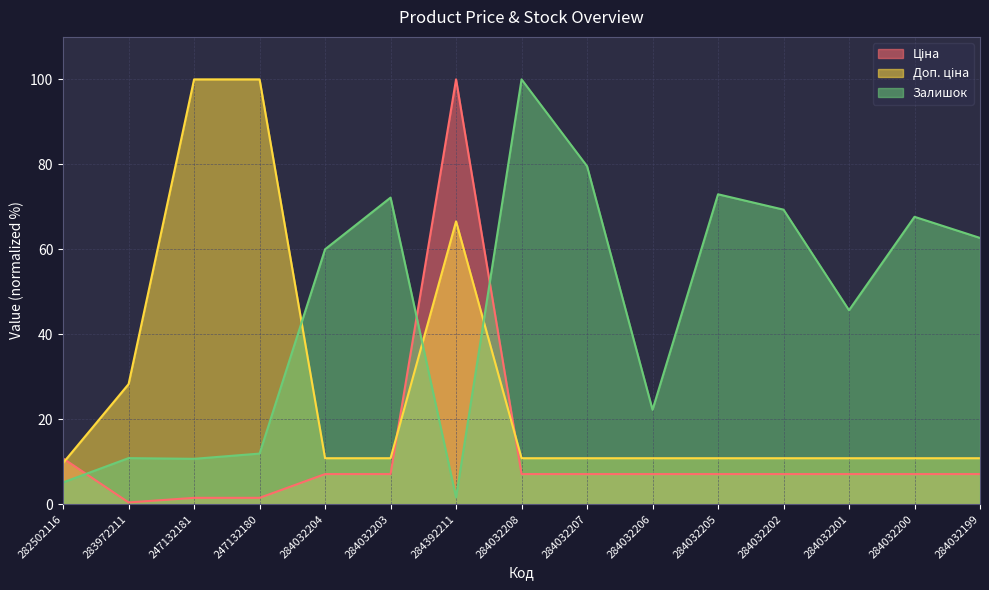

How many intersections are there between Доп. ціна and Ціна?

3